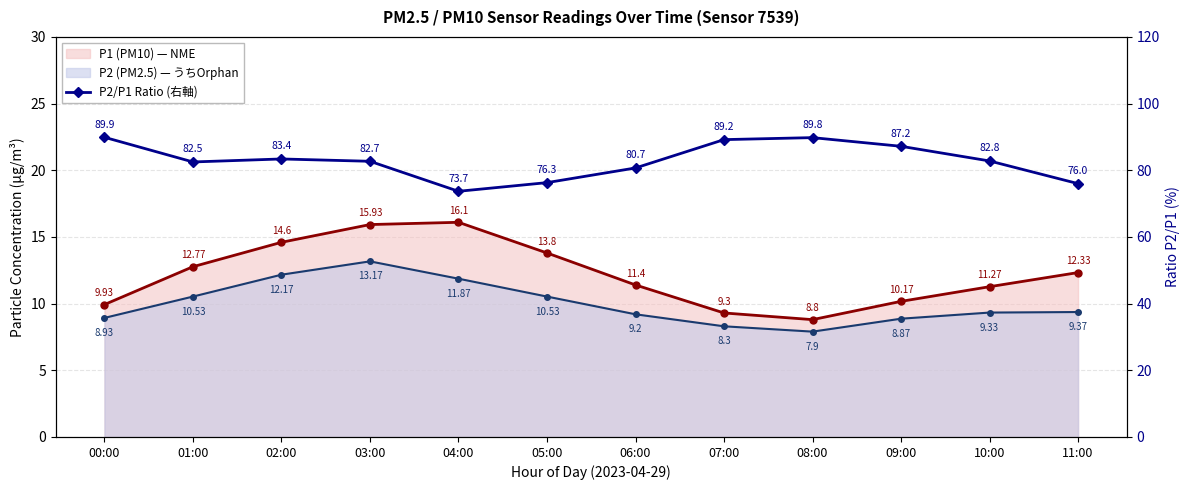

How many values are below 82?

4